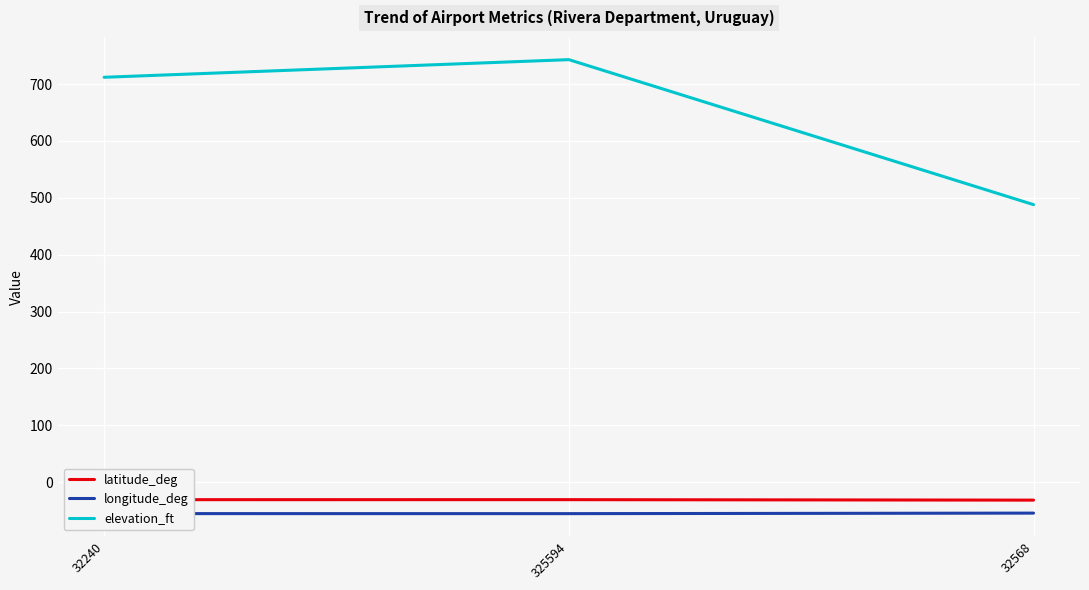

What is the average value of the longitude_deg series?

-55.2